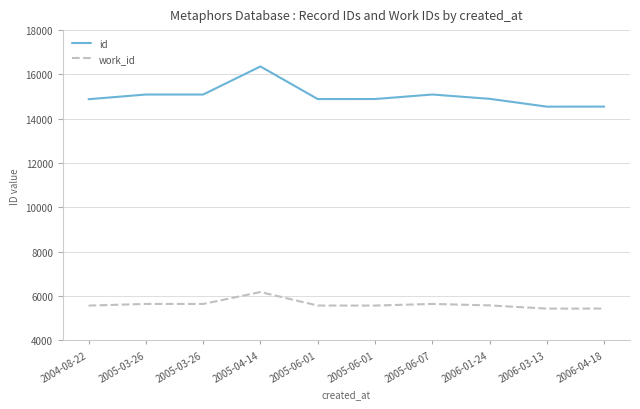

How many lines are shown in the chart?

2